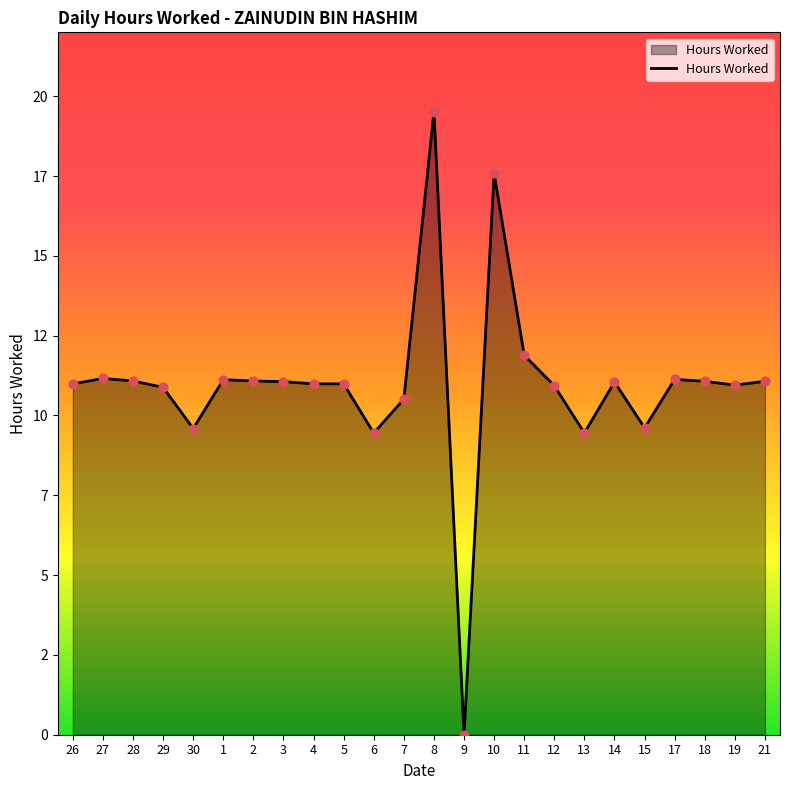

Does the chart have visible grid lines?

No